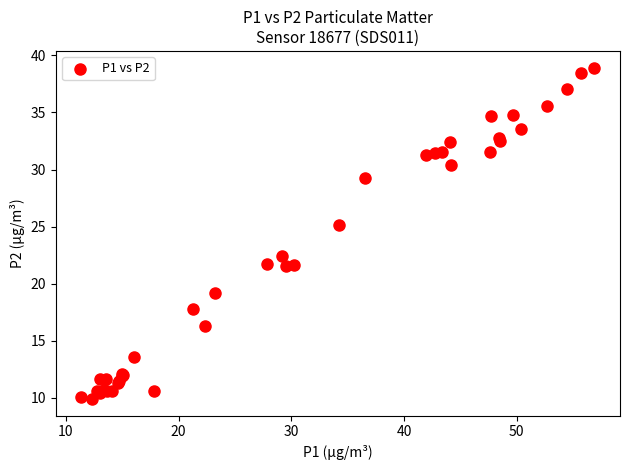

What Y value in the scatter plot is closest to 24?

25.1